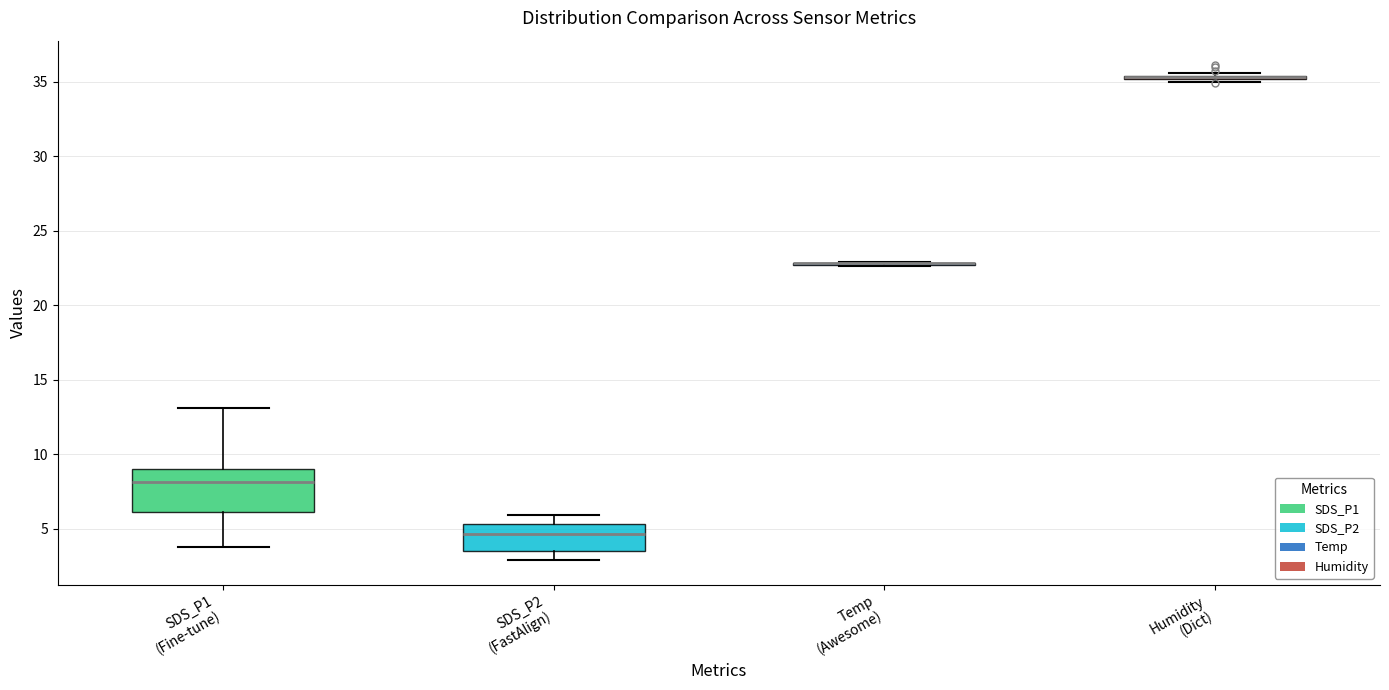

Comparing the boxes themselves (not the whiskers), which one is the tallest?

SDS_P1 (Fine-tune)